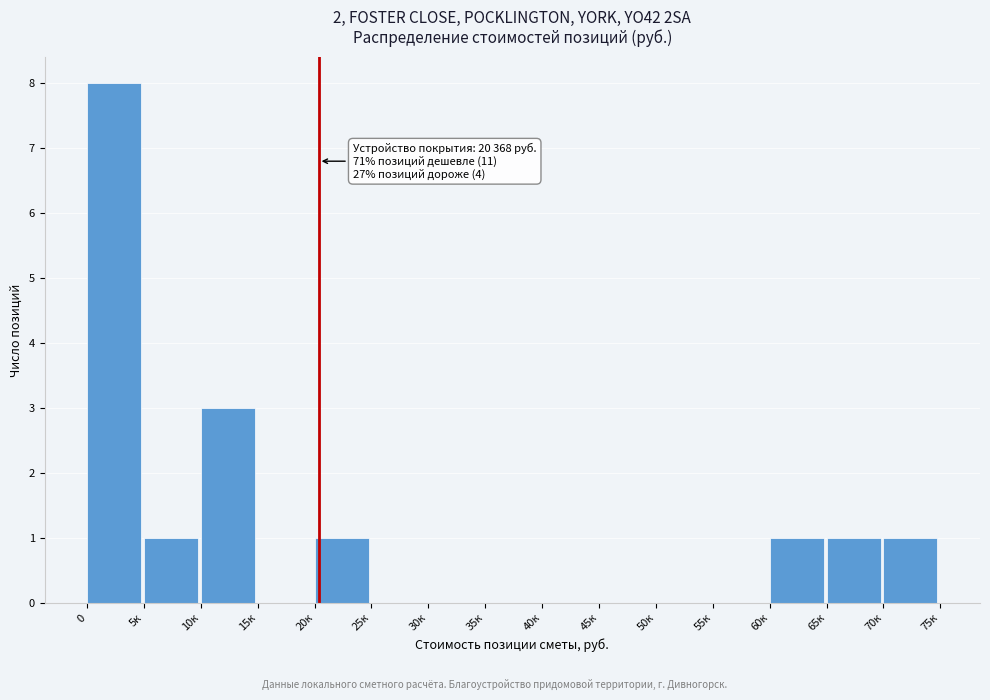

Reading left to right, extract all data points from this chart.

0=8	5к=1	10к=3	15к=0	20к=1	25к=0	30к=0	35к=0	40к=0	45к=0	50к=0	55к=0	60к=1	65к=1	70к=1